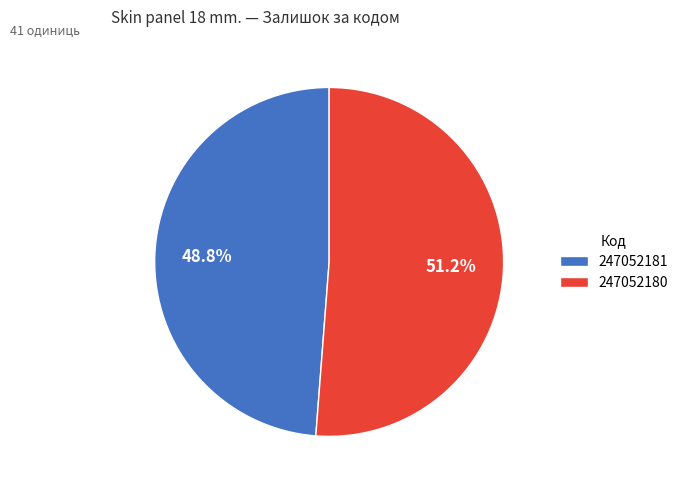

To the nearest percent, what is the difference between the largest and smallest slice percentages?

2%